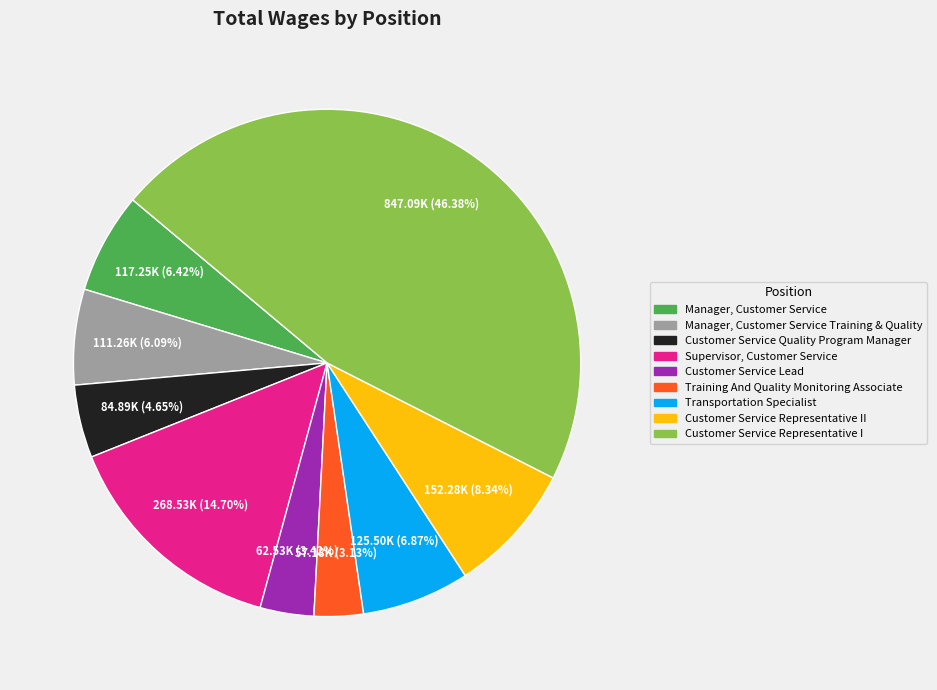

Is there any slice that represents more than half of the pie?

No